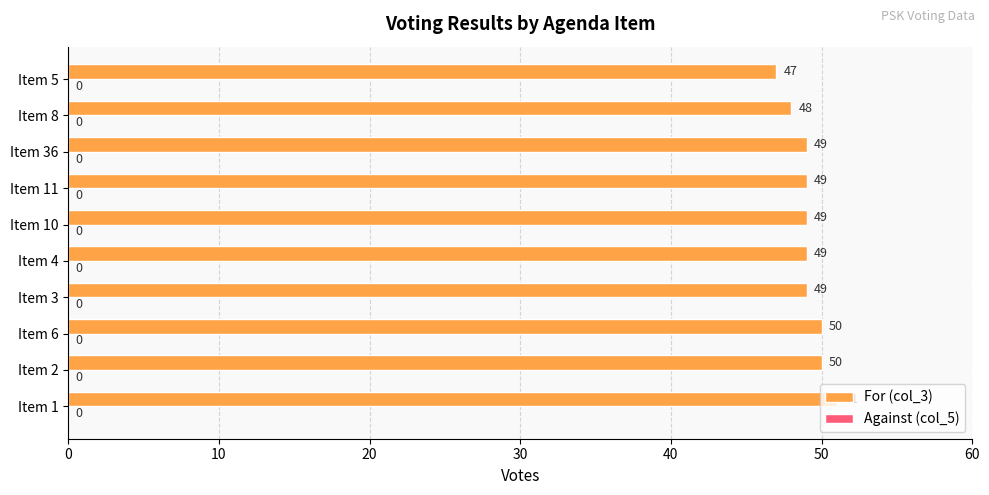

Approximately how many times larger is the value at Item 11 compared to Item 3?

1.0